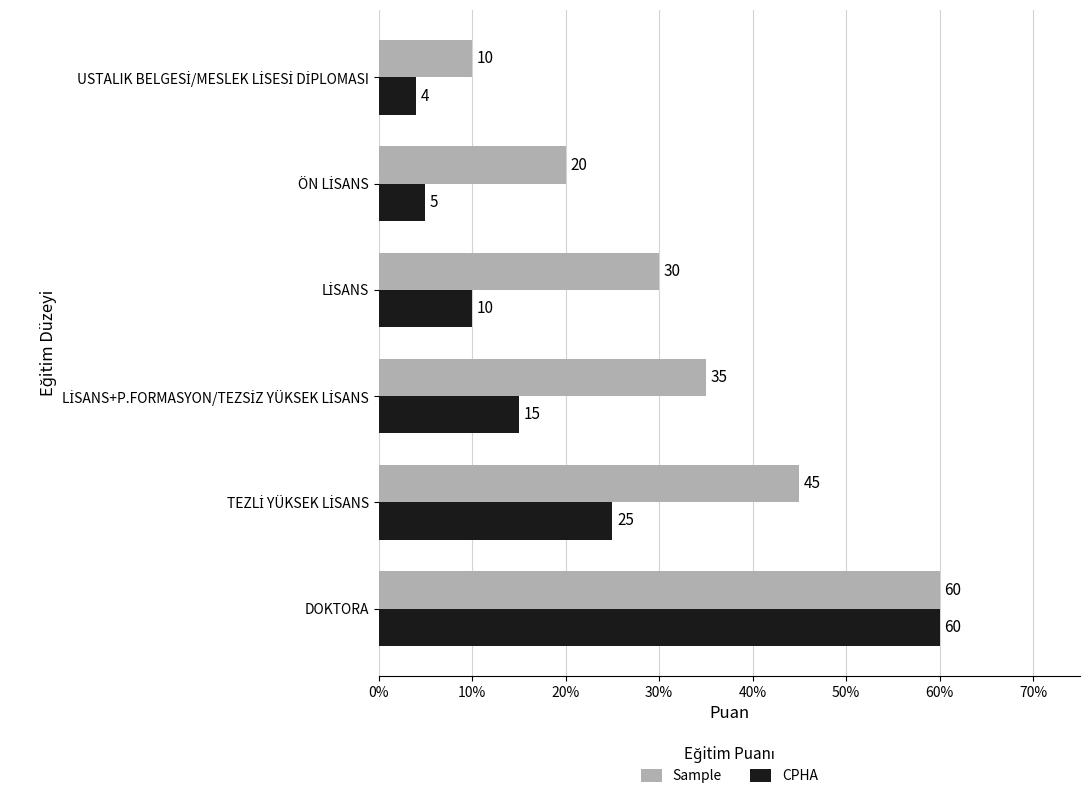

True or false: Sample has a value of 60 at DOKTORA.

True